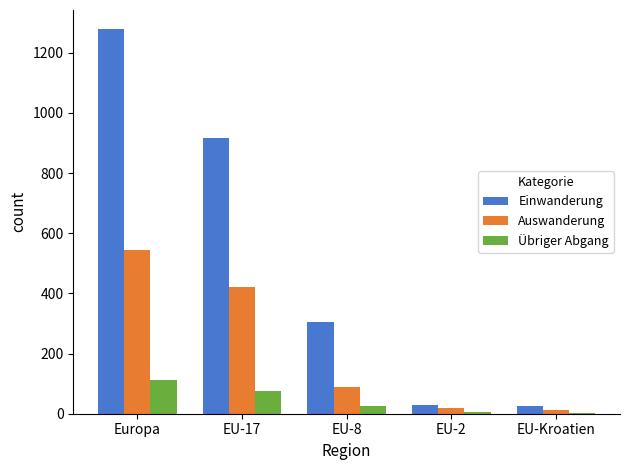

True or false: Einwanderung has a value of 190 at EU-8.

False